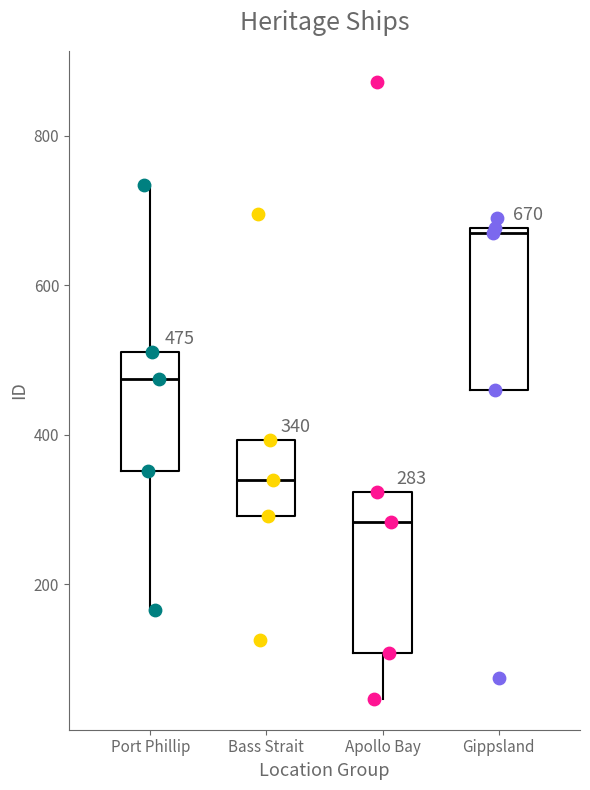

Which box's median line is the lowest?

Apollo Bay